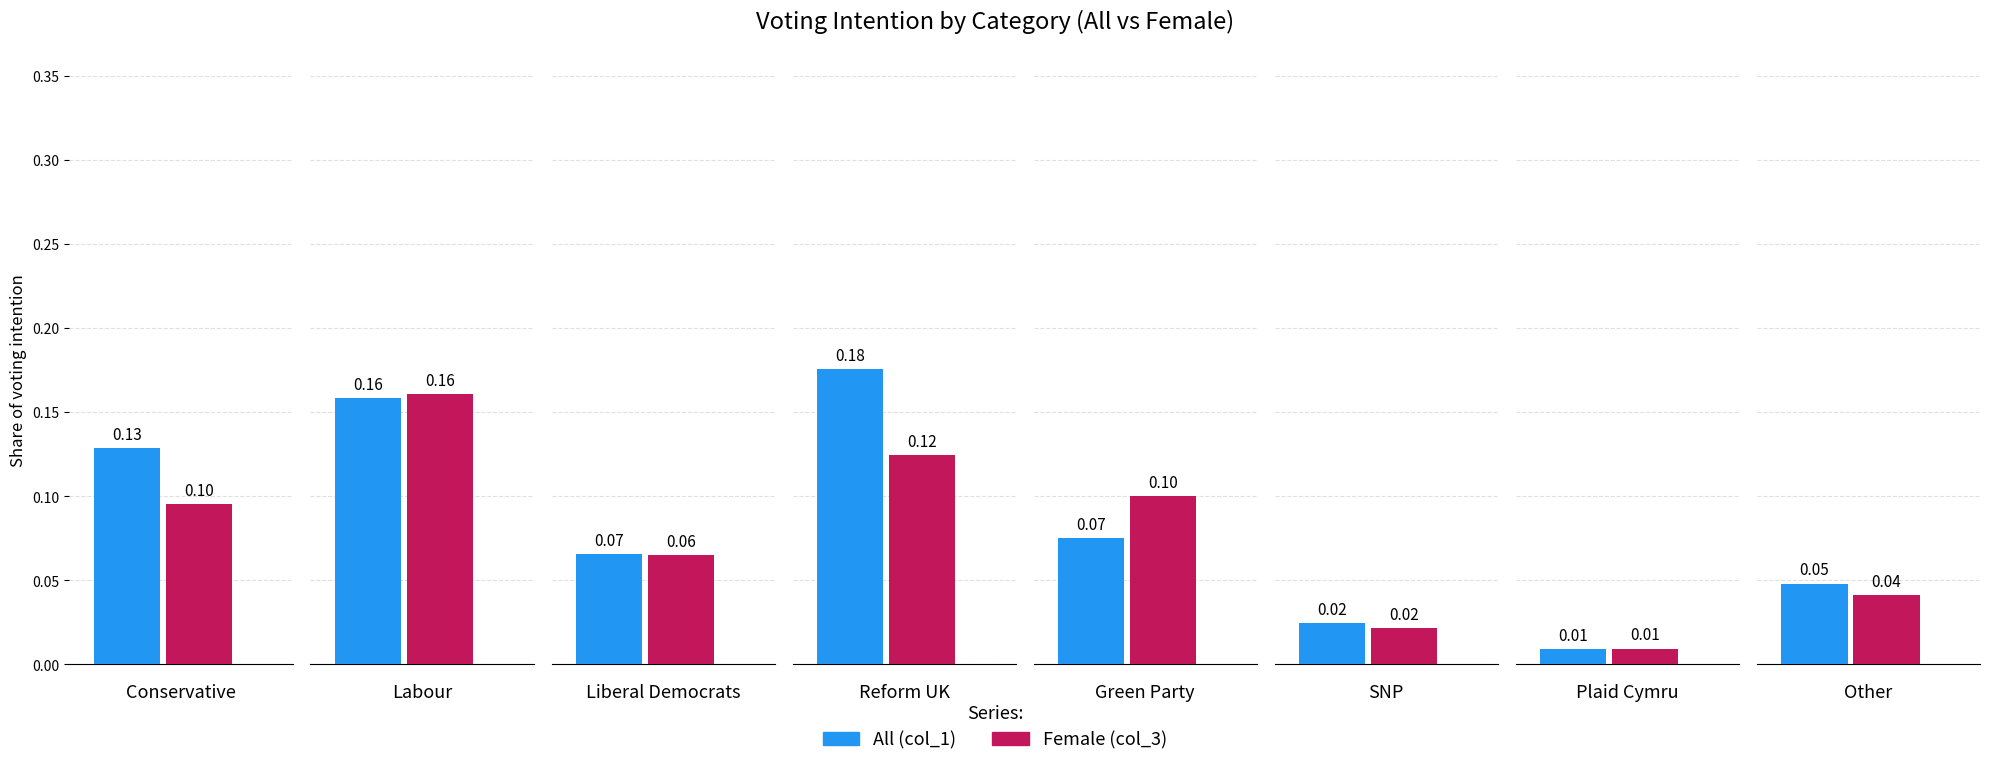

What is the label of the 5th bar from the right?

Reform UK